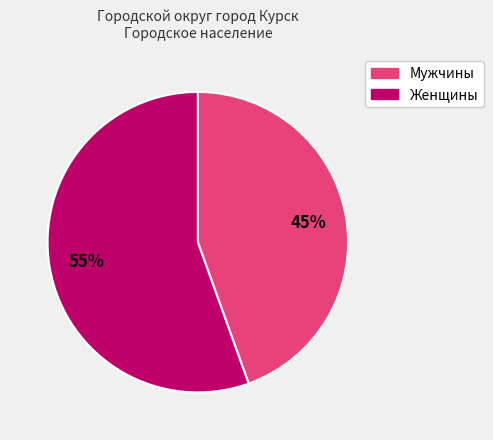

Which has a higher value, Женщины or Мужчины?

Женщины